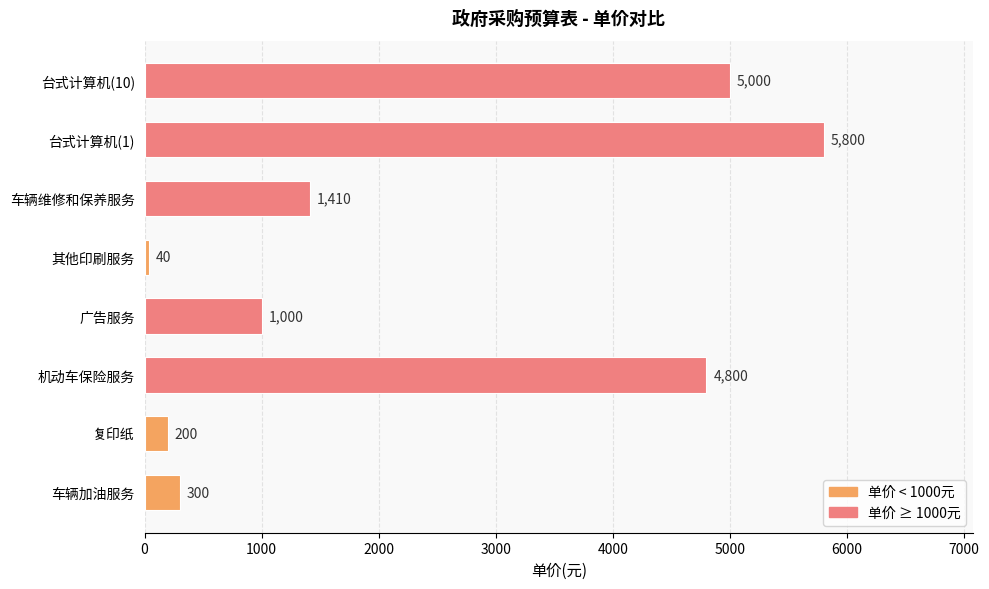

Where is the data nearest to the value 2920?

车辆维修和保养服务